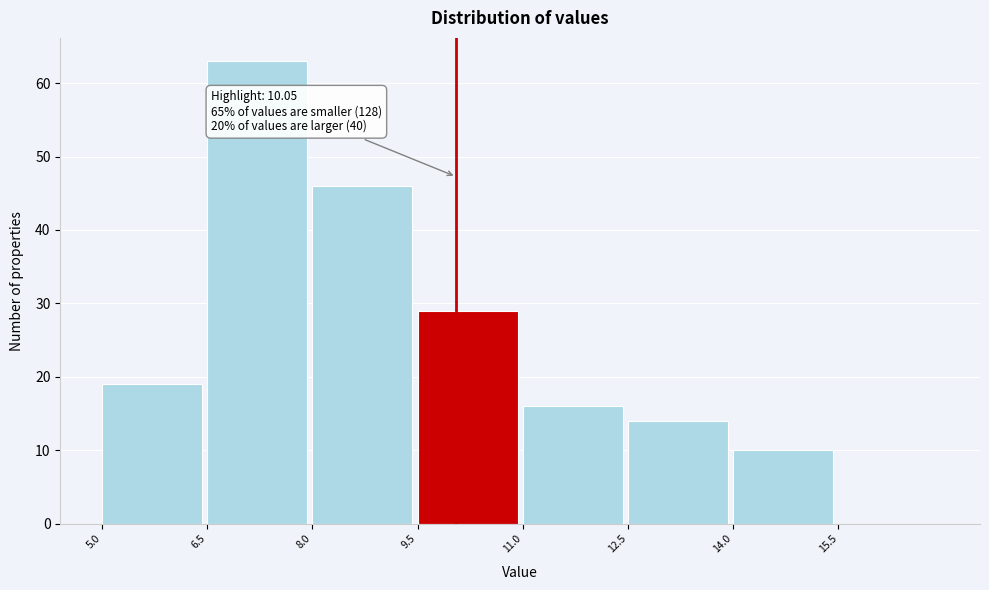

Which range on the x-axis has the tallest bar?

6.5 to 8.0